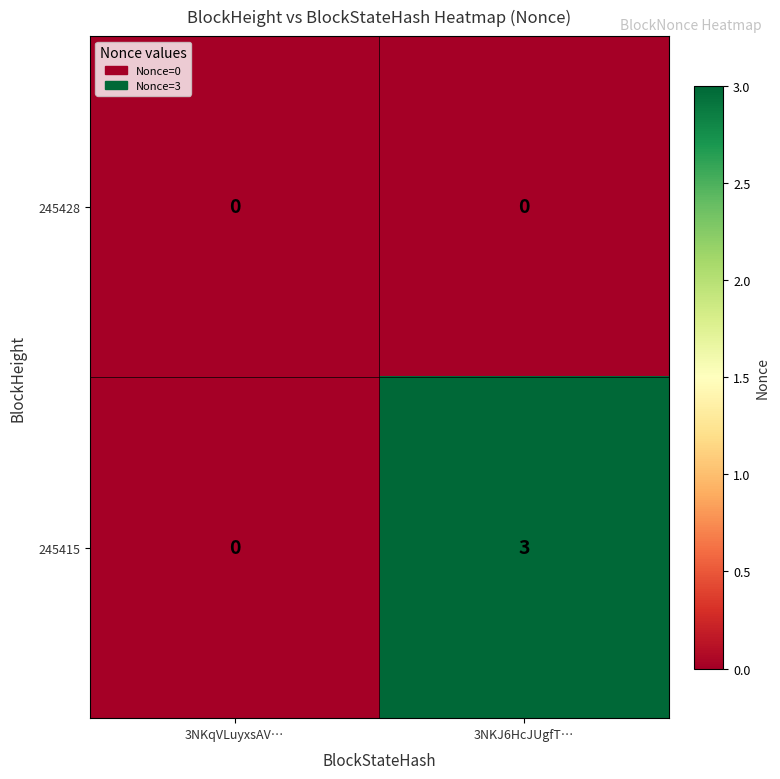

Rank the series by their average value, from highest to lowest.

245415, 245428